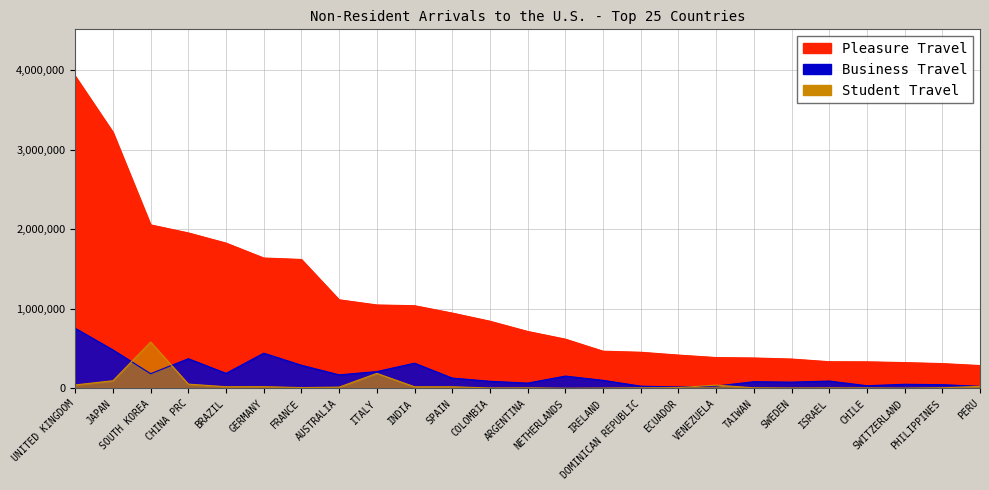

The Pleasure series shows 730774 at DOMINICAN REPUBLIC. True or false?

False